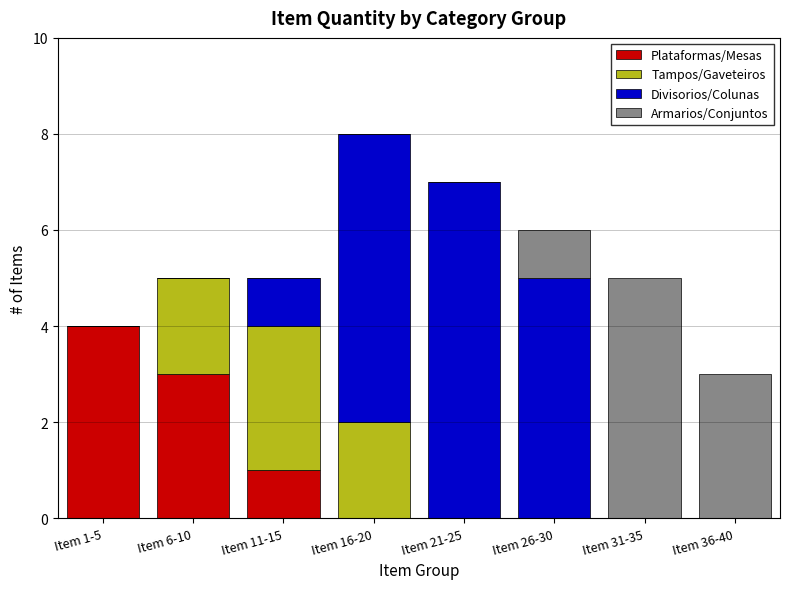

The Plataformas/Mesas series shows 4 at Item 1-5. True or false?

True